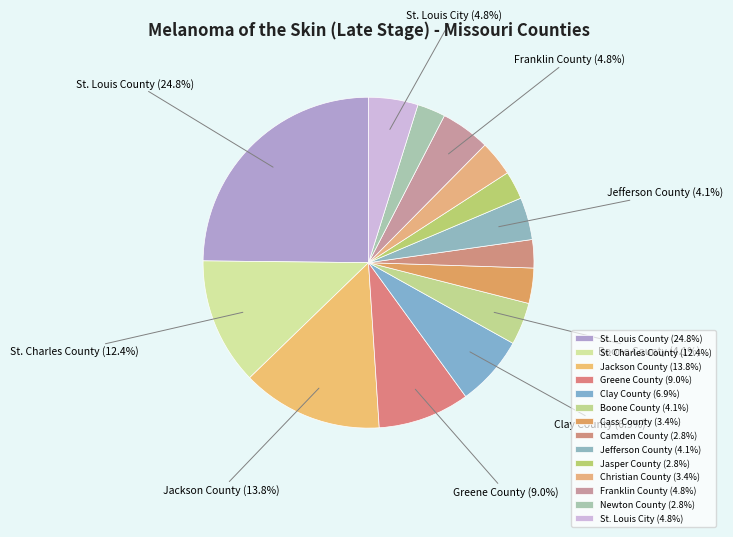

What is the ratio of the value at Franklin County to the value at Jasper County?

1.8